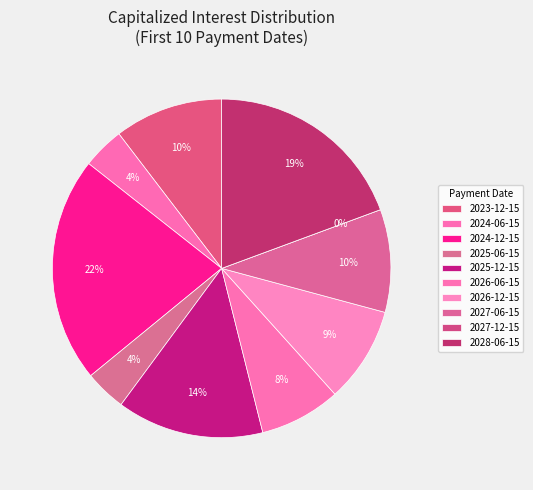

The 2023-12-15 slice represents 1% of the pie. True or false?

False